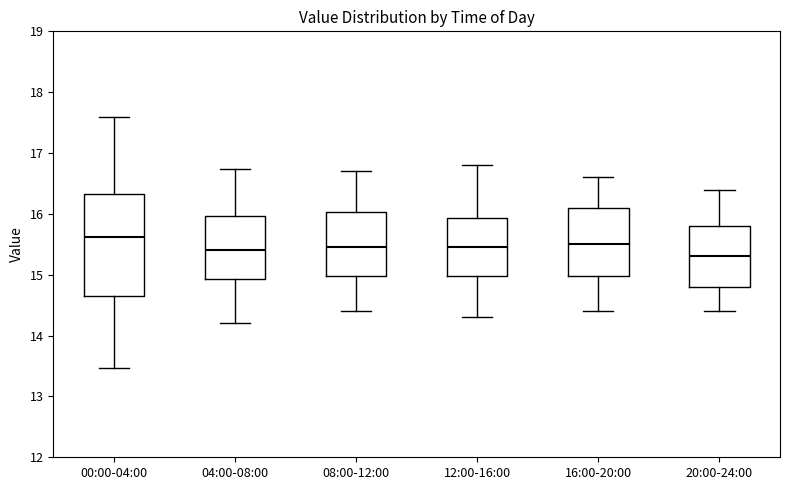

Where does the lower whisker of the box for 08:00-12:00 end on the y-axis? The values are not printed on the chart, so give them approximately, as read against the axis.

14.4